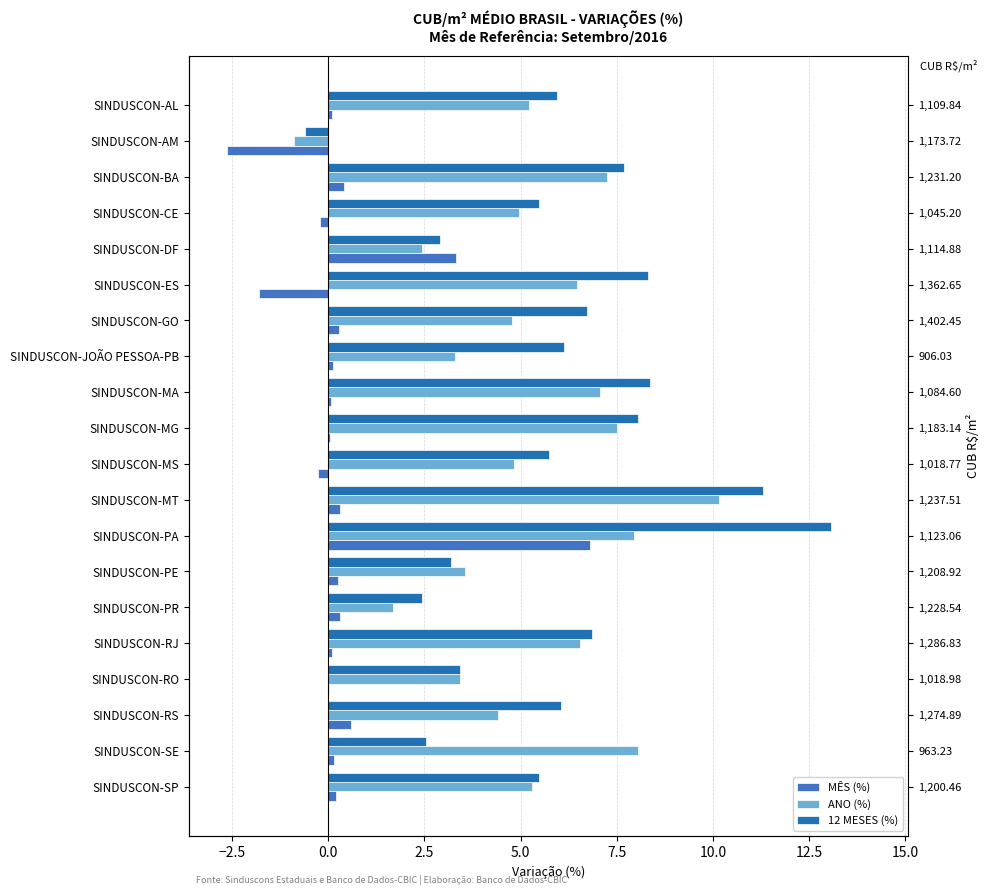

What is the maximum value for 12 MESES (%)?

13.1